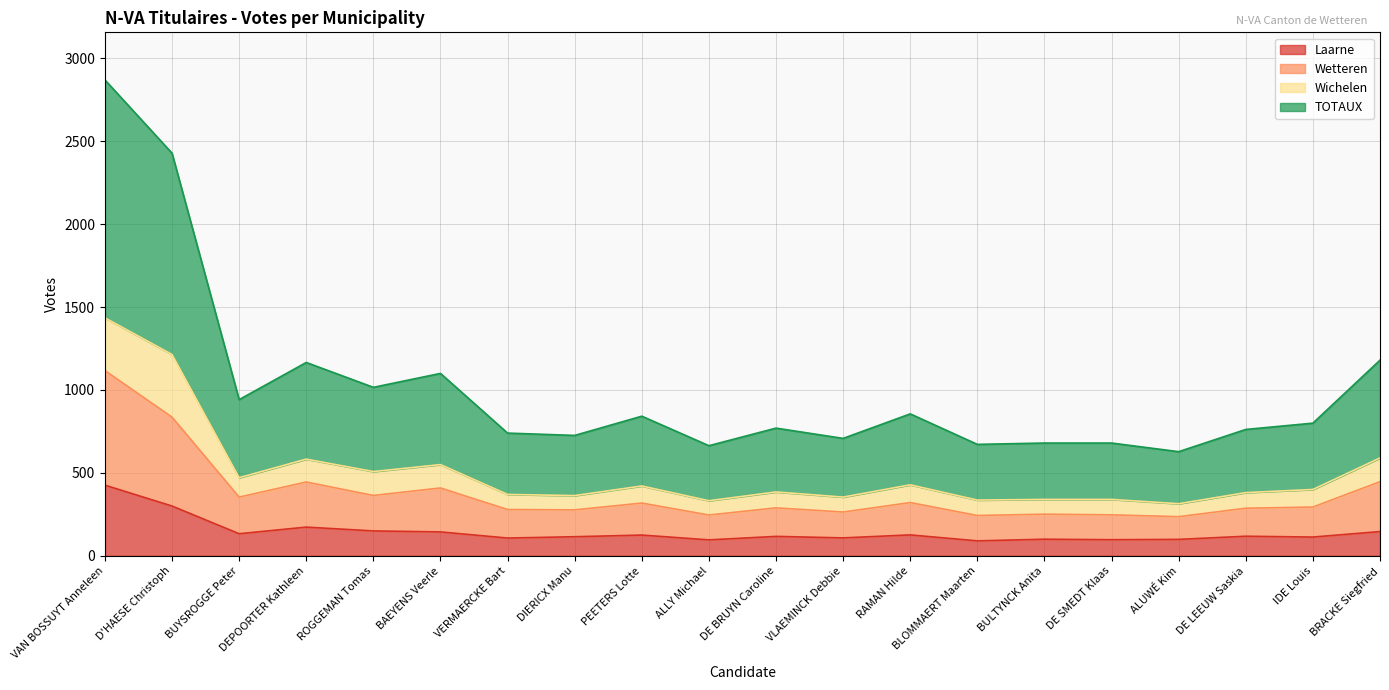

At how many categories does at least one series exceed 1083?

2